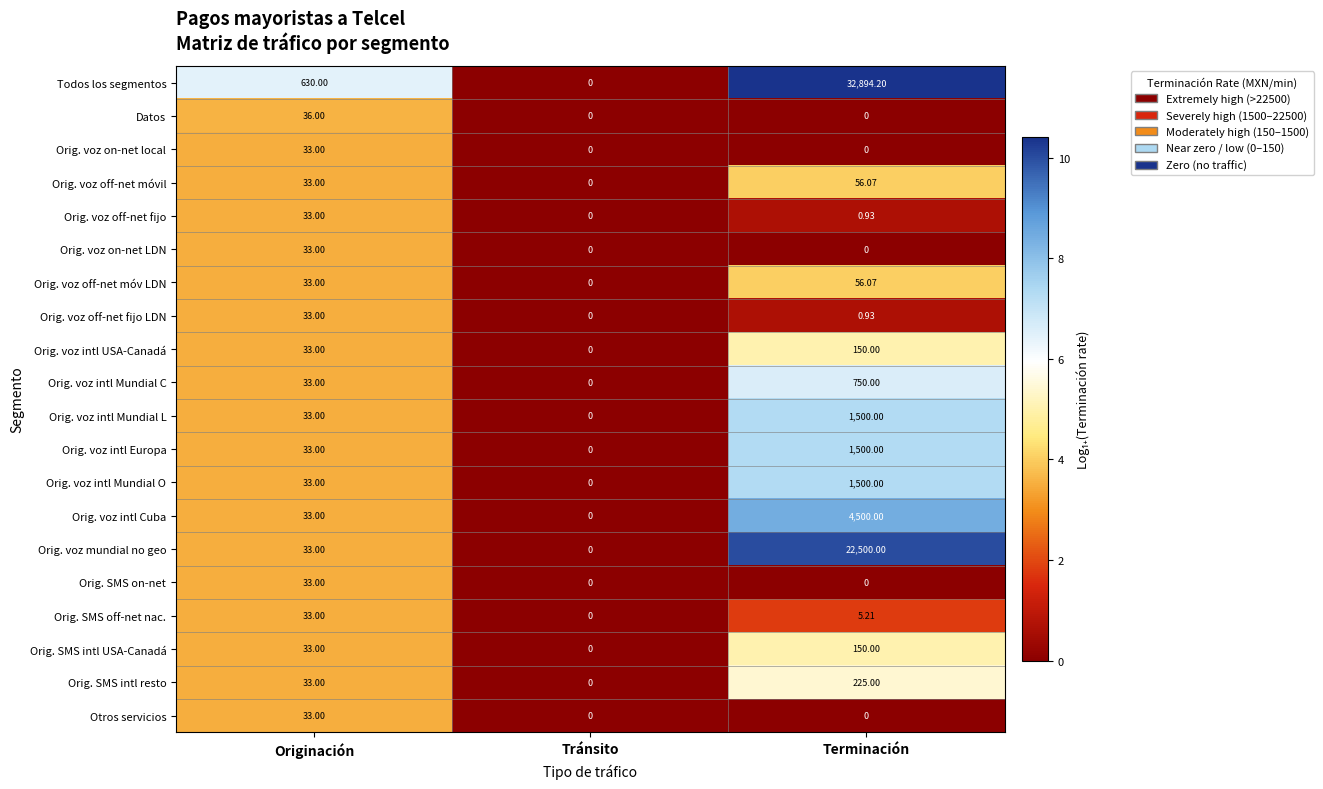

Where is Orig. voz off-net móvil nearest to the value 28?

Originación